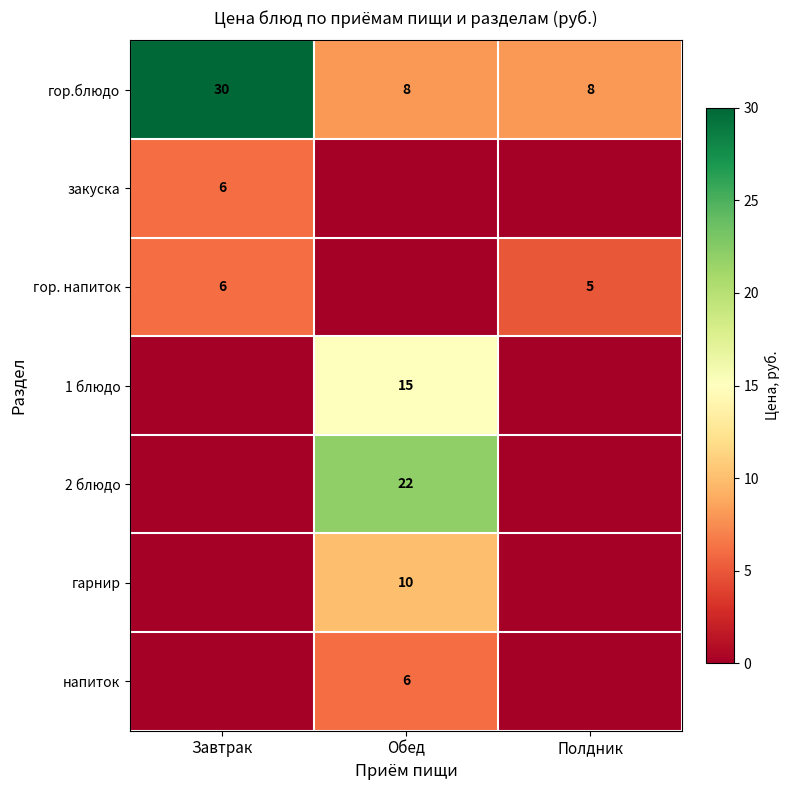

The value of гор. напиток at Полдник is 1. True or false?

False